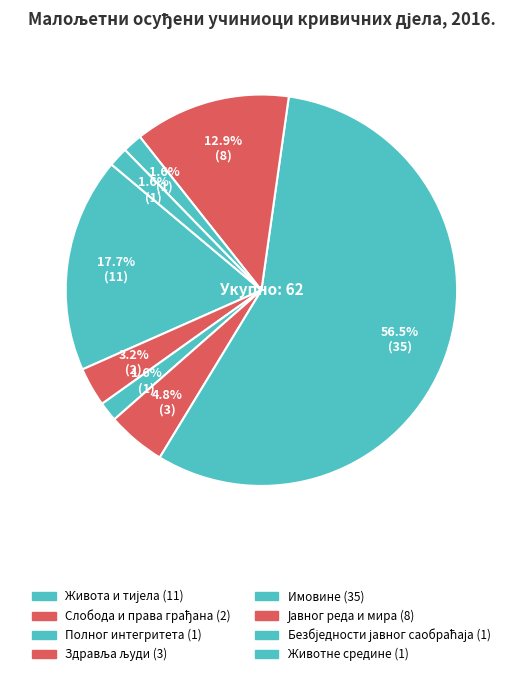

How many segments does this pie chart have?

8